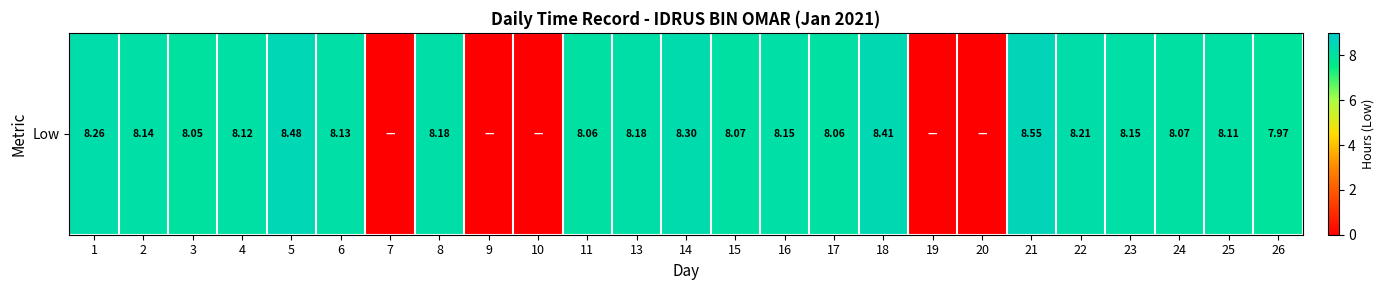

Which has a higher value, 15 or 6?

6